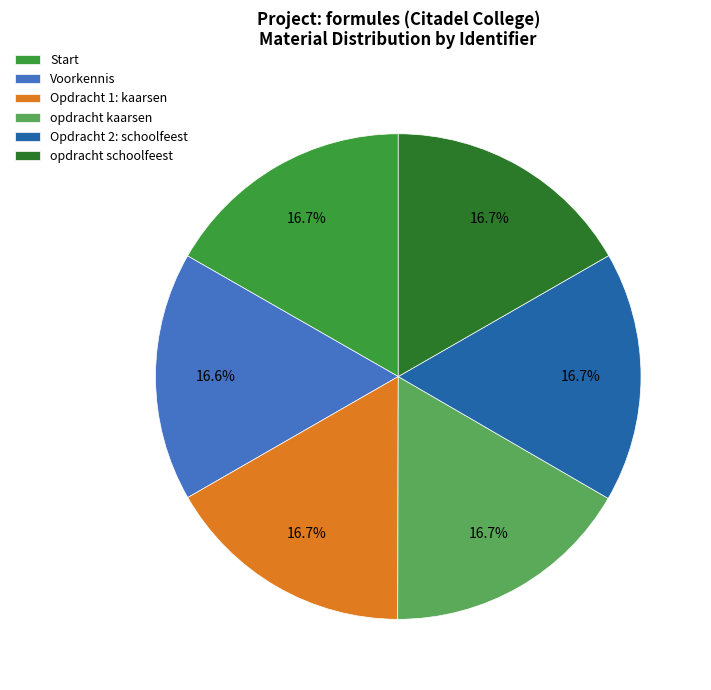

Approximately how many times larger is the value at Opdracht 2: schoolfeest compared to Opdracht 1: kaarsen?

1.0